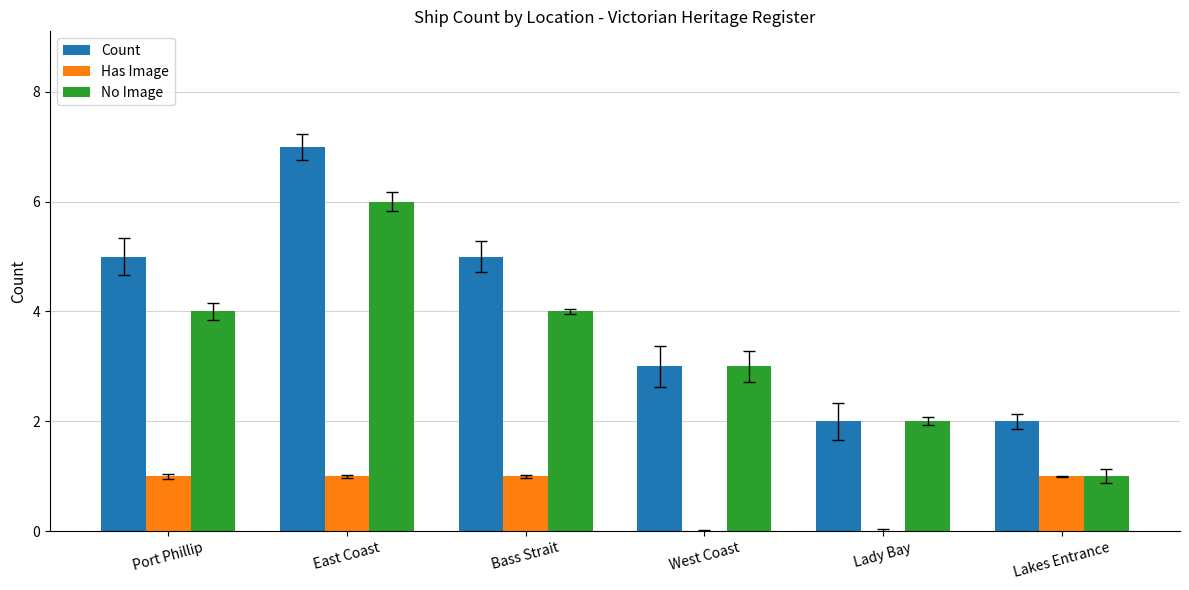

Which series changed the most between Port Phillip and Bass Strait?

Count